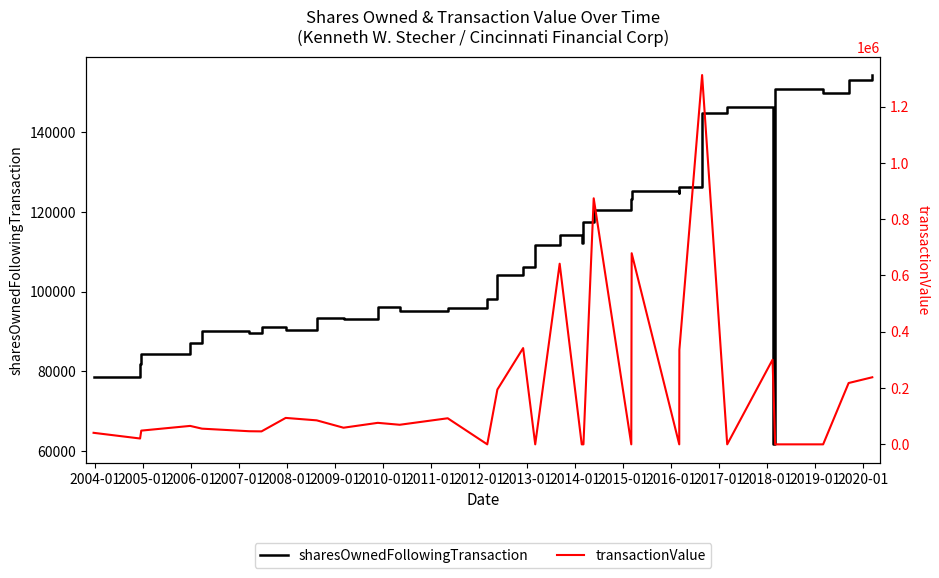

Rank the series by their maximum value, from lowest to highest.

sharesOwnedFollowingTransaction, transactionValue